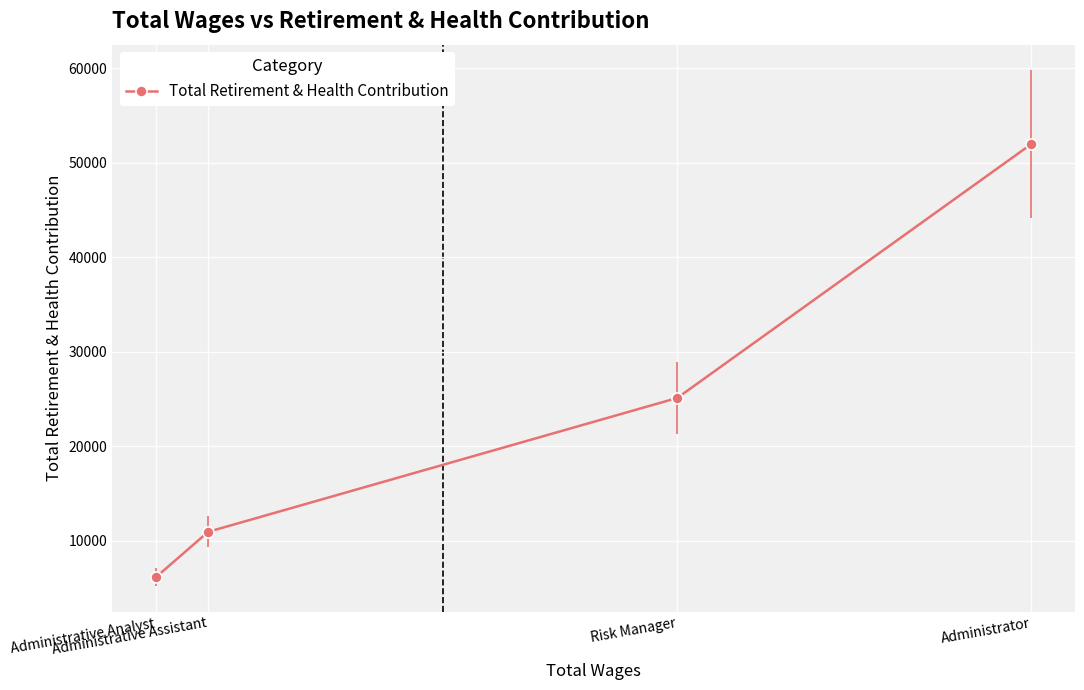

What is the label of the 1st point from the left?

Administrative Analyst